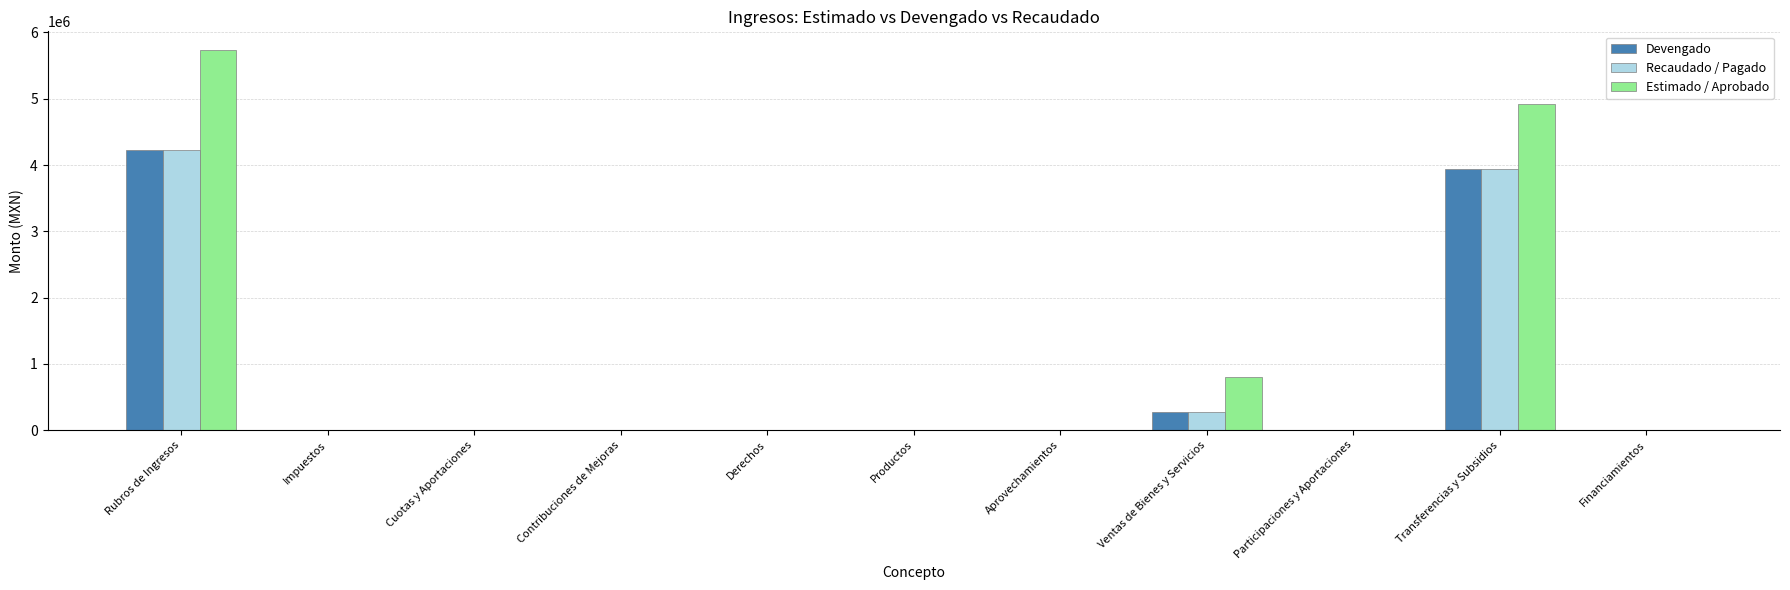

Which series has the largest total across all categories?

Estimado / Aprobado